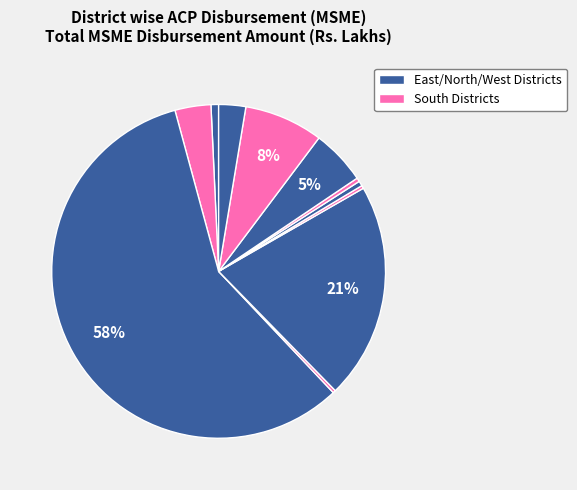

Is there any slice that represents more than half of the pie?

Yes